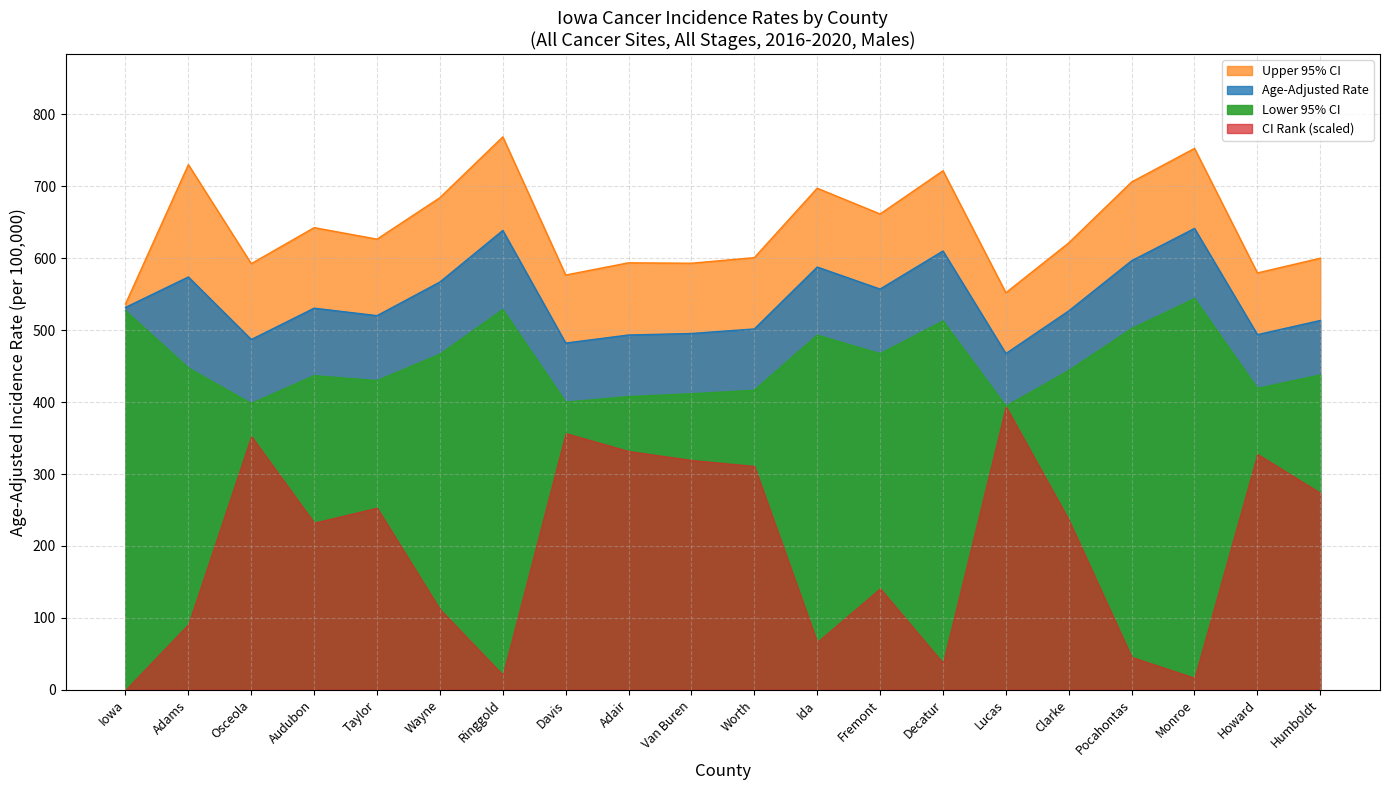

Which has a higher value, Ringgold or Decatur?

Ringgold